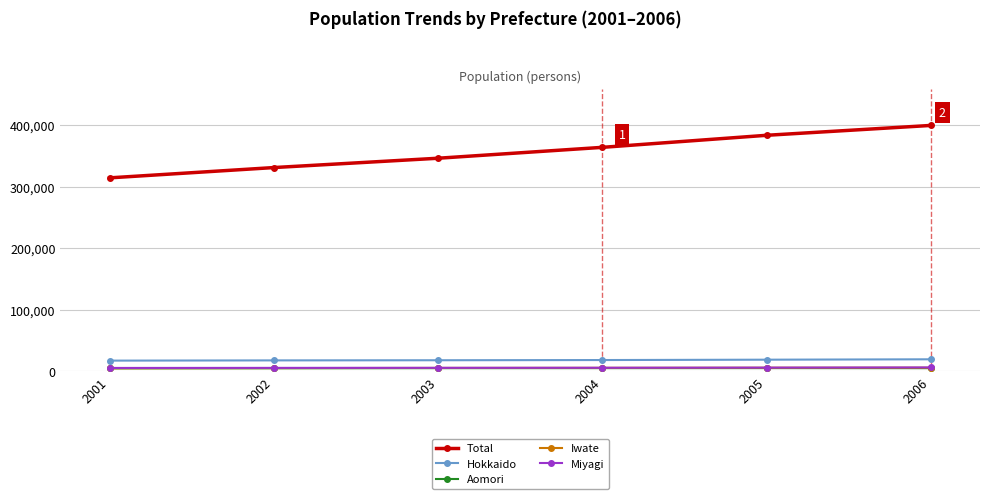

True or false: Total and Miyagi cross at least once.

False